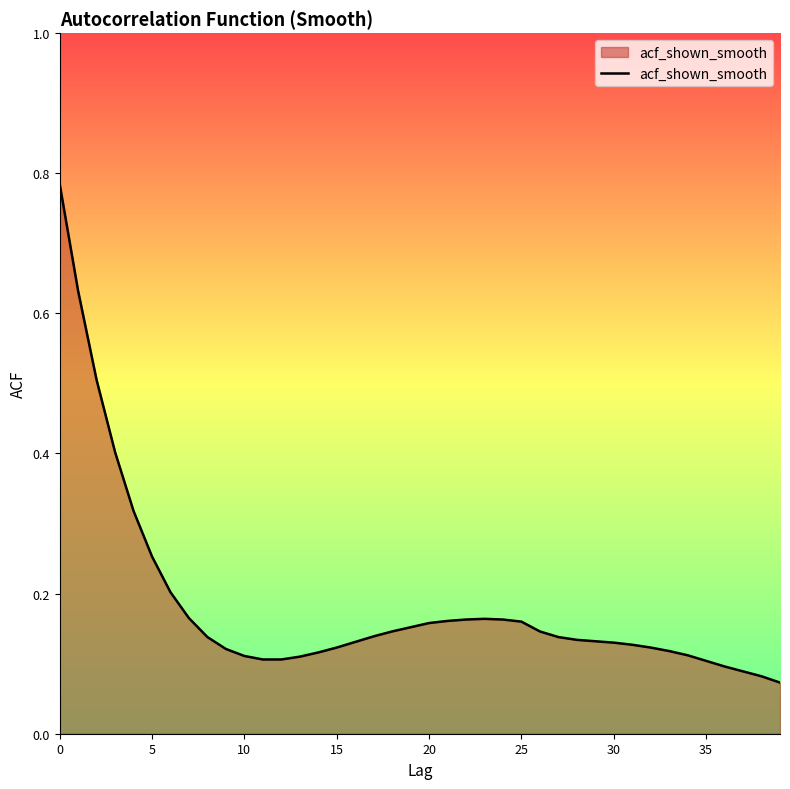

What is the difference between the maximum and minimum values?

0.7